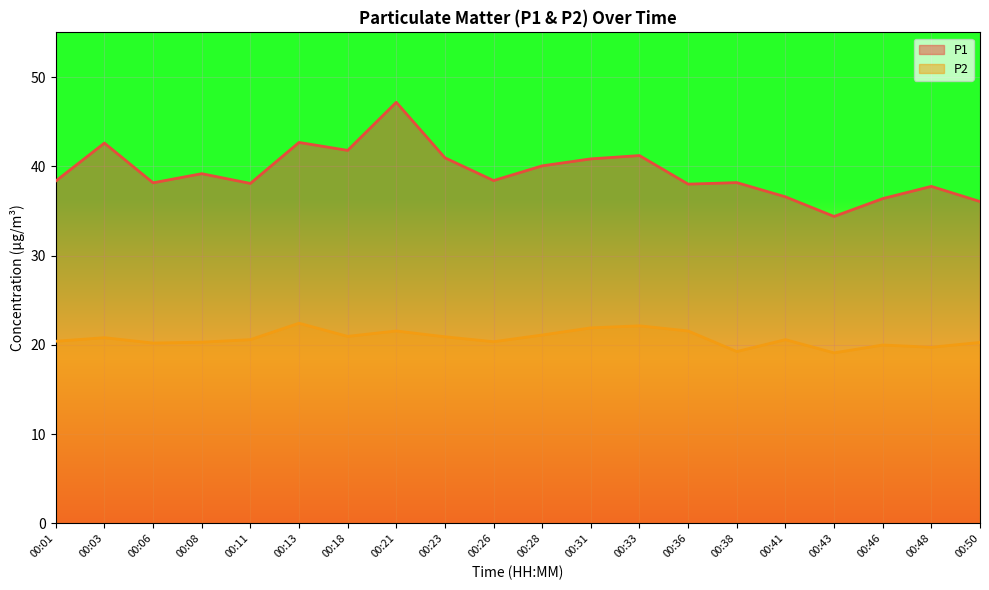

Reading left to right, what are all the values shown in this chart?

P1: 38.4	42.6	38.1	39.2	38.1	42.7	41.8	47.2	41.0	38.4	40.0	40.8	41.2	38.0	38.2	36.6	34.4	36.4	37.8	36.0
P2: 20.4	20.8	20.2	20.3	20.6	22.4	20.9	21.6	20.9	20.4	21.1	21.9	22.1	21.6	19.2	20.6	19.1	20.0	19.7	20.3